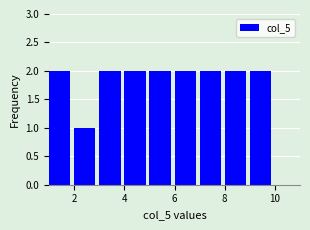

What is the height of the bar covering 5 to 6 on the x-axis? The values are not printed on the chart, so give them approximately, as read against the axis.

2